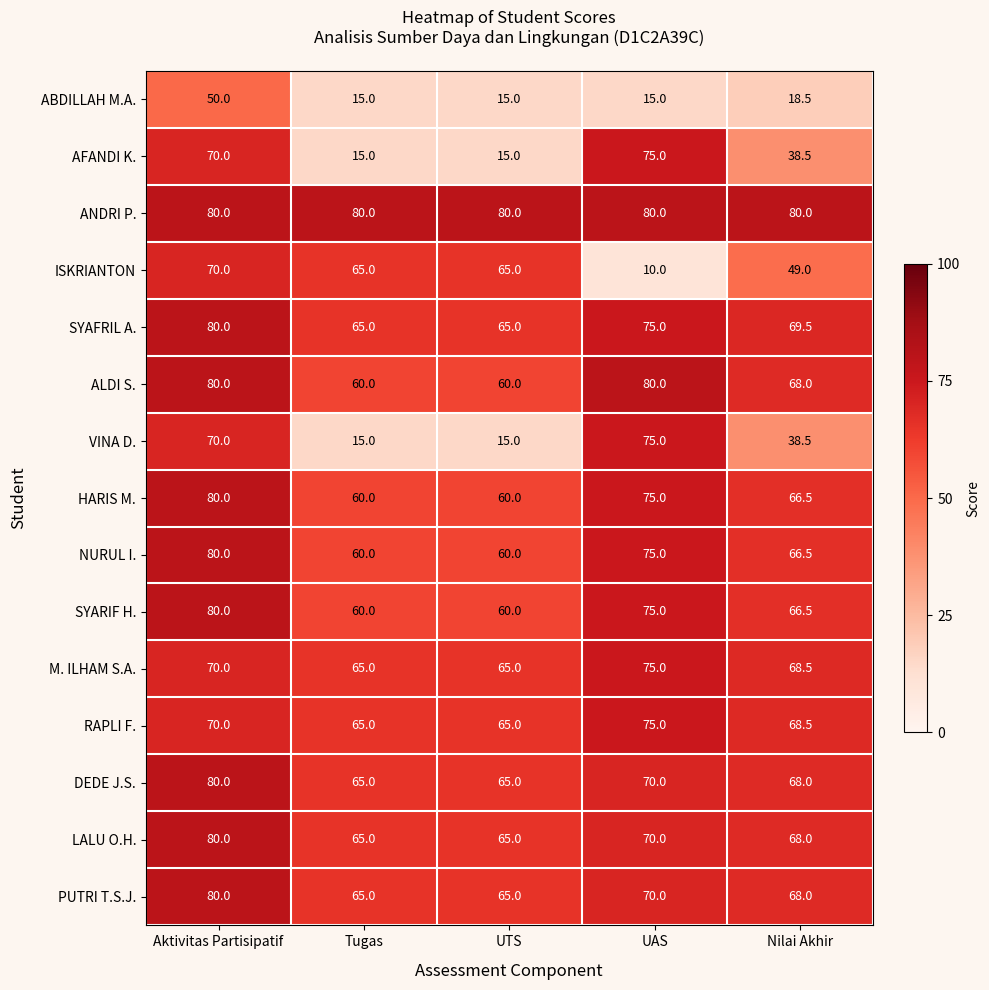

What is the total value across all series at UAS?

995.0